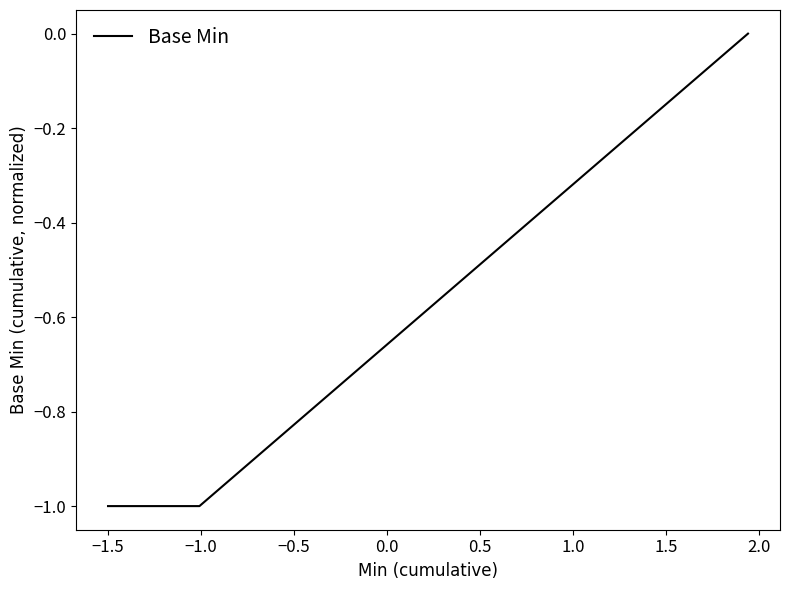

What is the difference between the maximum and minimum values?

1.0